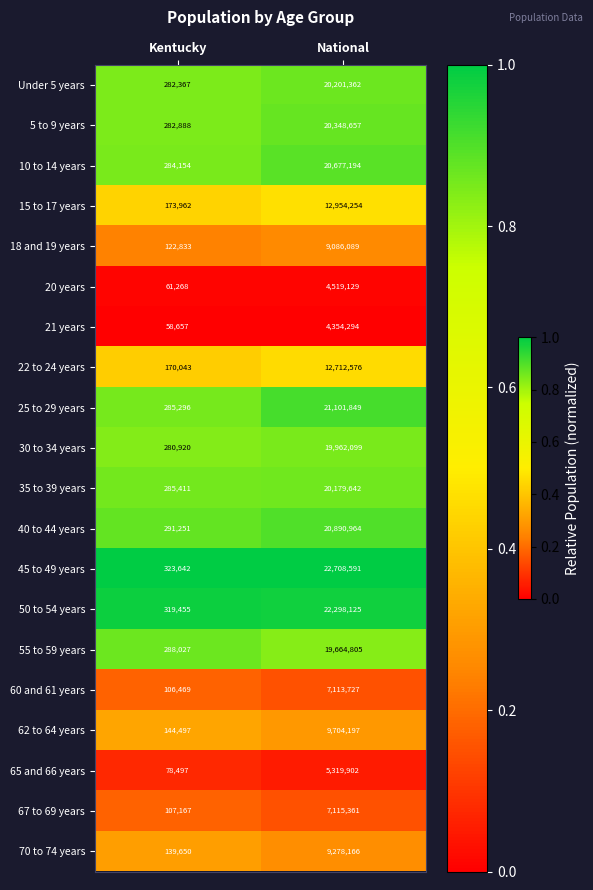

What is the sum of all 22 to 24 years values?

12882619